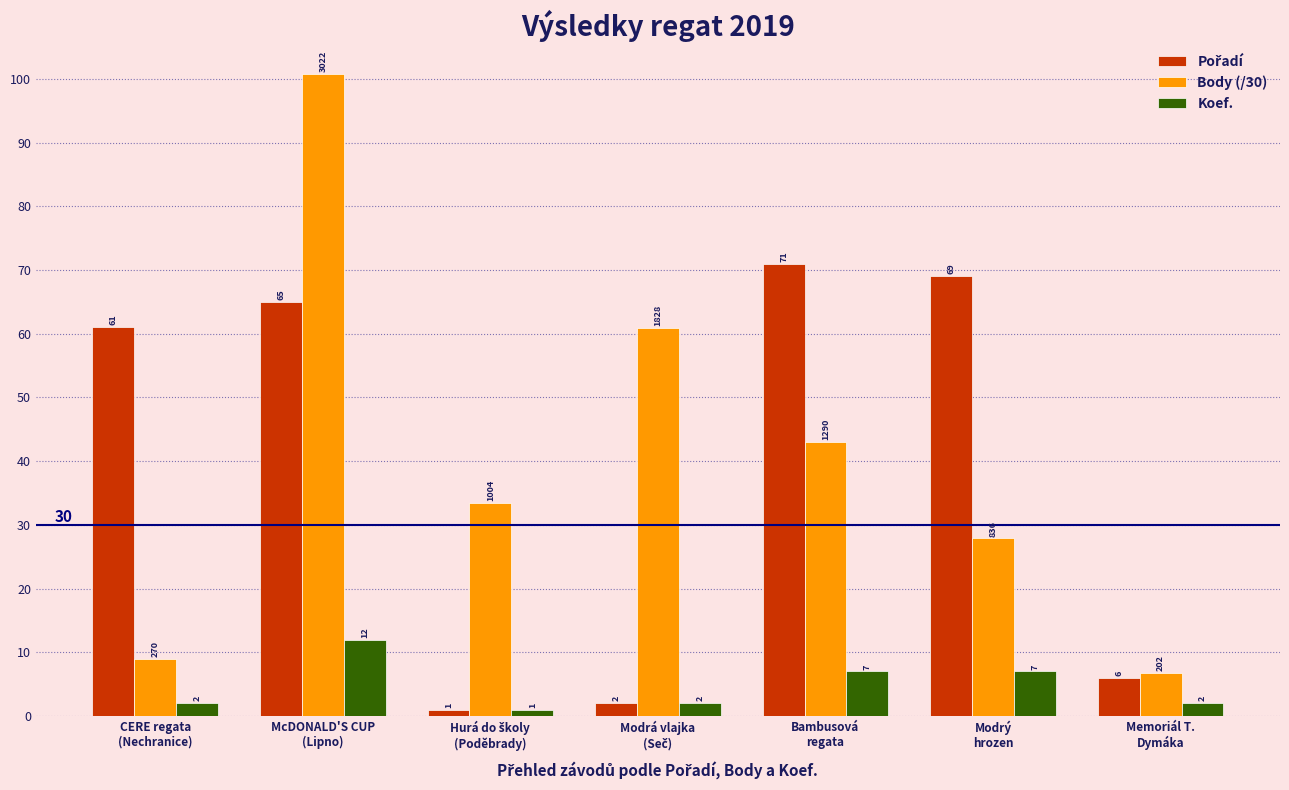

What is the total value across all series at Modrý
hrozen?

103.9